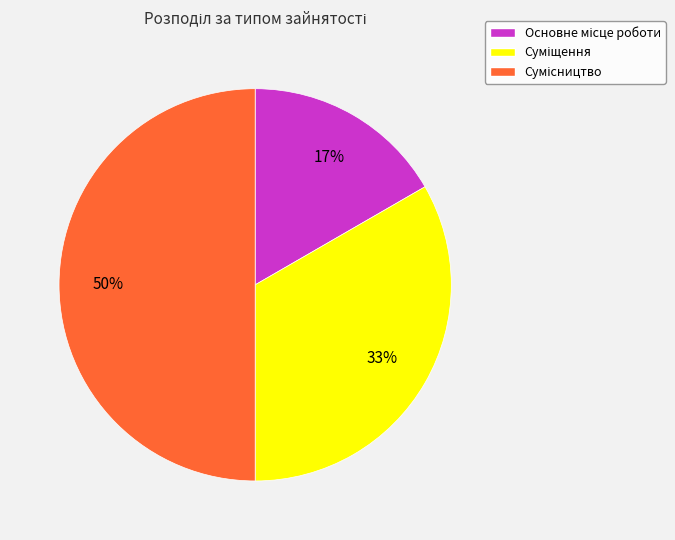

To the nearest percent, what is the difference between the largest and smallest slice percentages?

33%